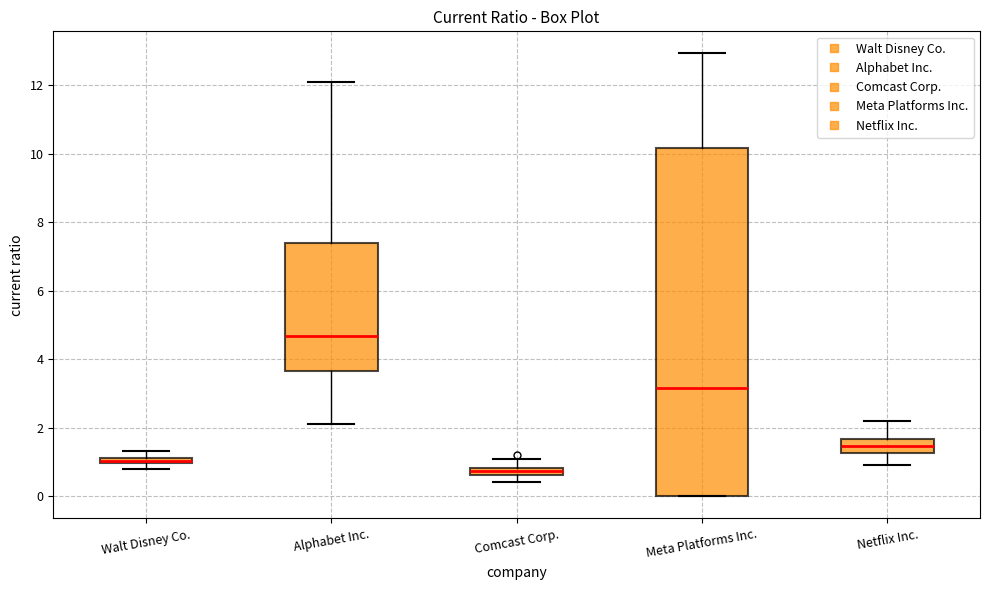

Comparing the boxes themselves (not the whiskers), which one is the tallest?

Meta Platforms Inc.